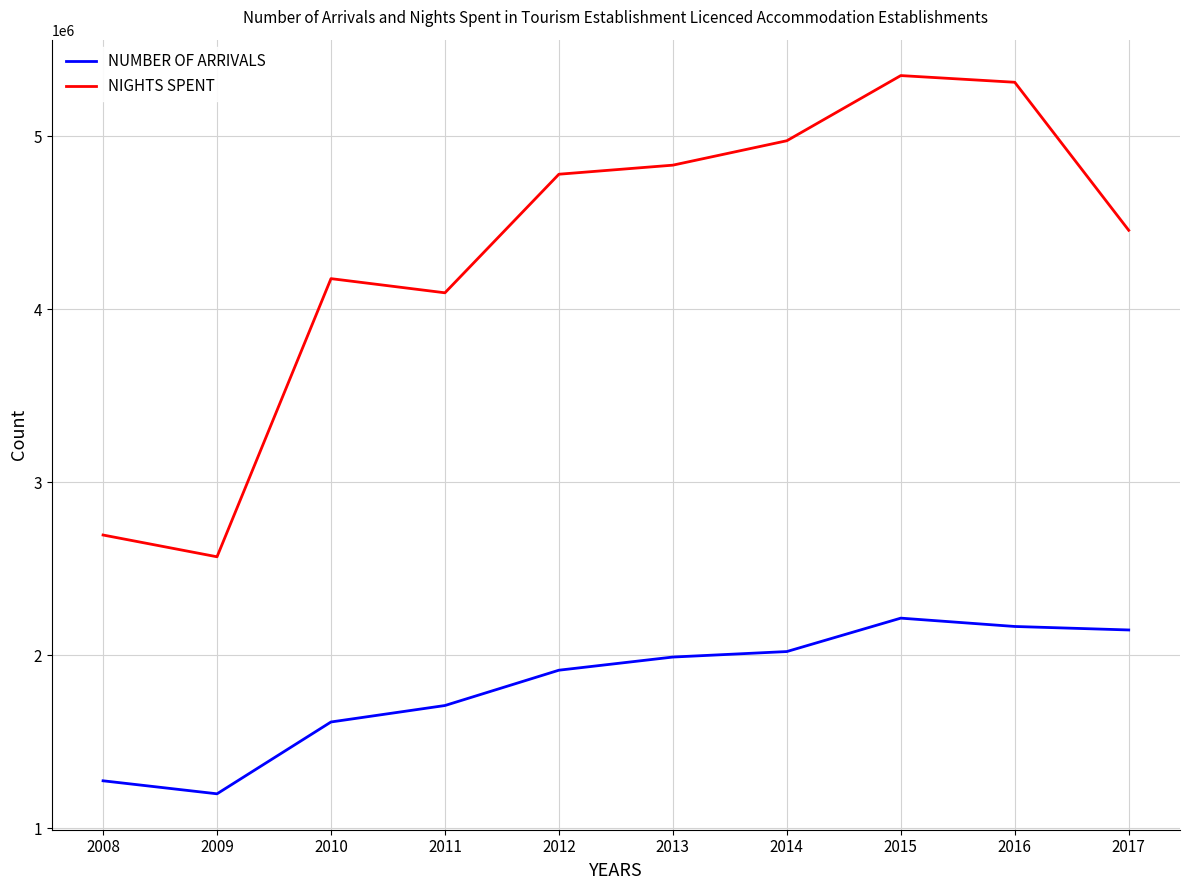

How many distinct data groups are displayed?

2